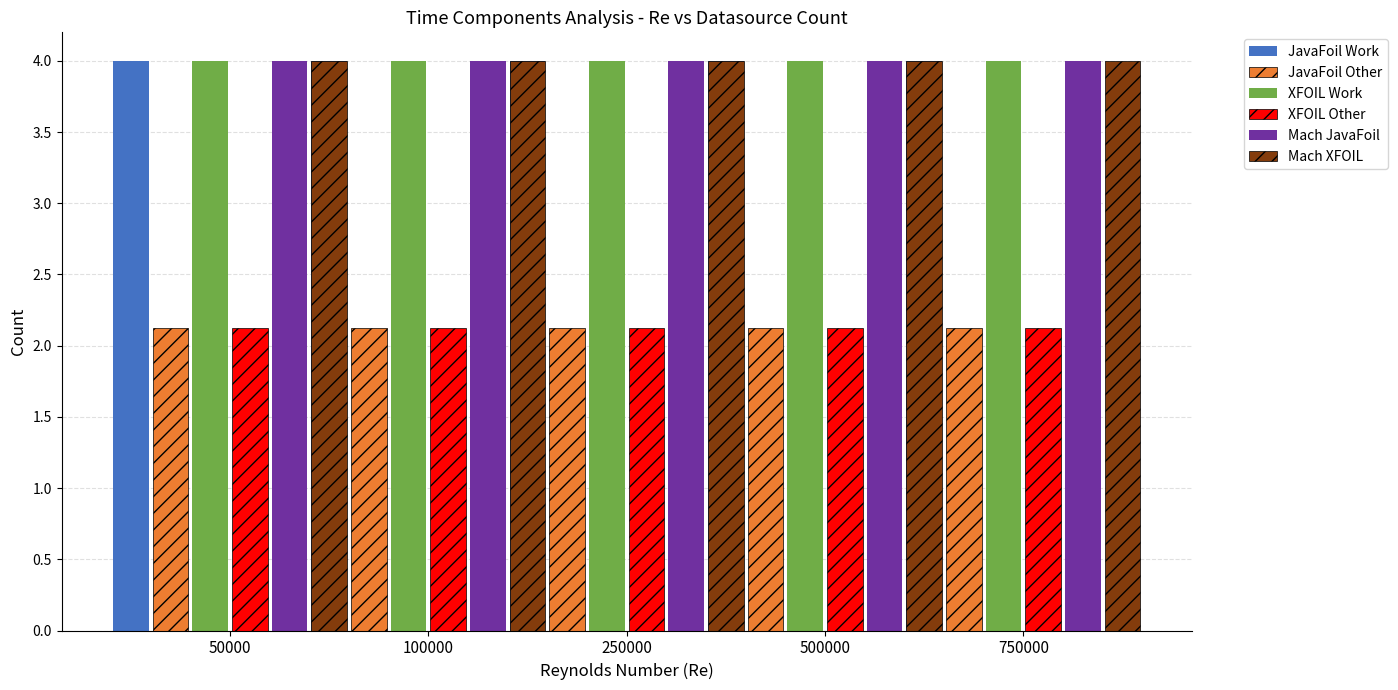

Which series has the largest range (max minus min)?

JavaFoil Work